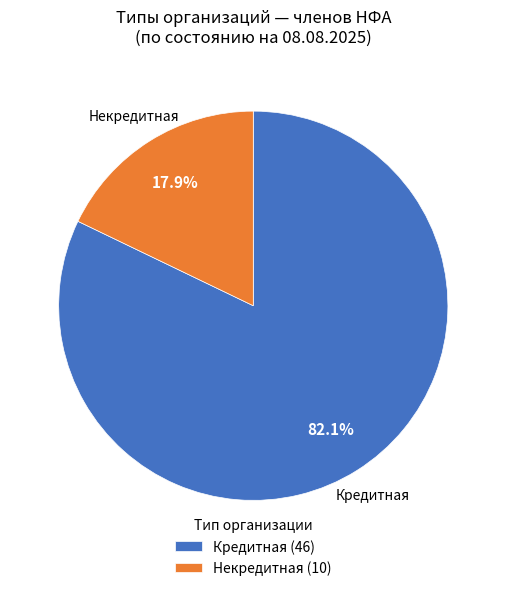

Is it true that Некредитная is 7% of the pie?

False